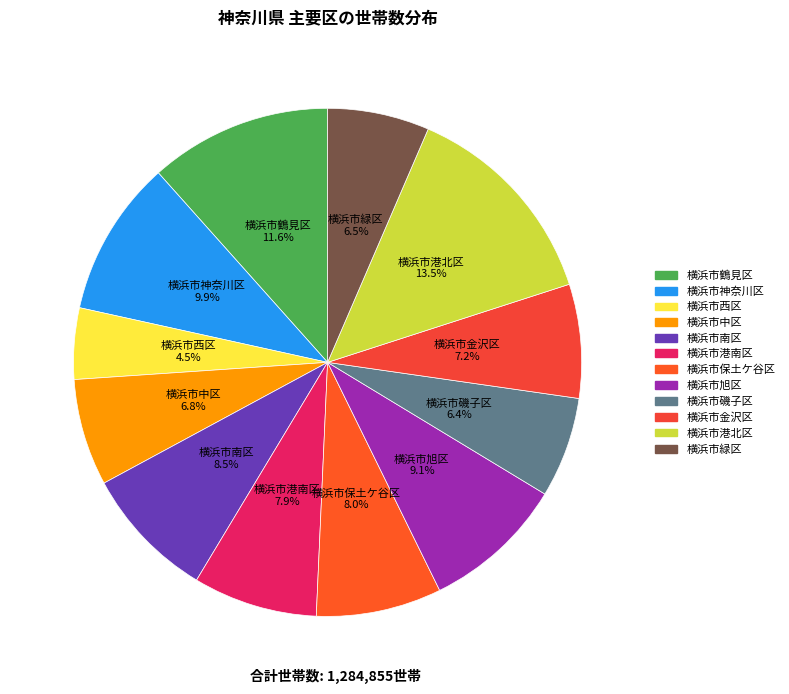

What is the smallest slice in the pie chart?

横浜市西区